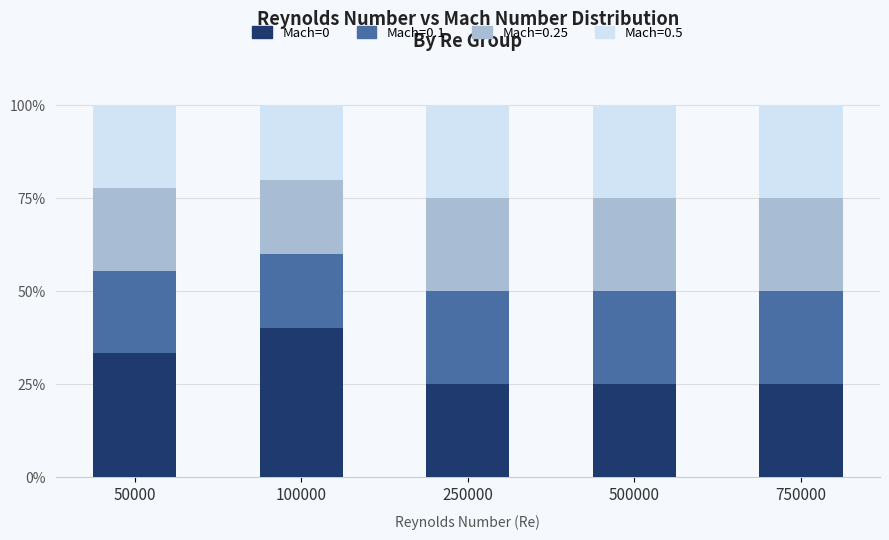

What is the total value across all series at 250000?

100.0